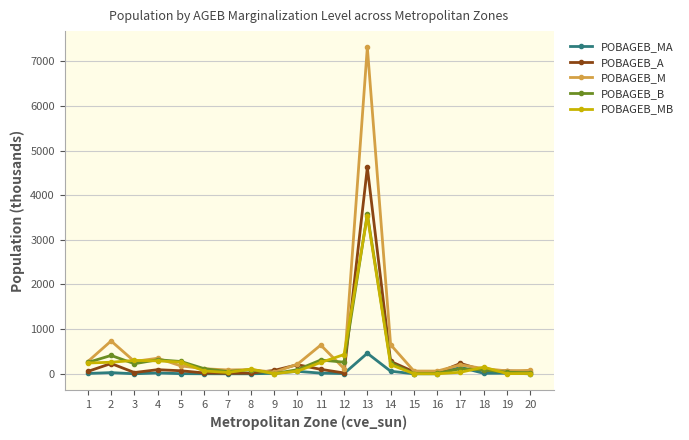

Which series has the largest total across all categories?

POBAGEB_M